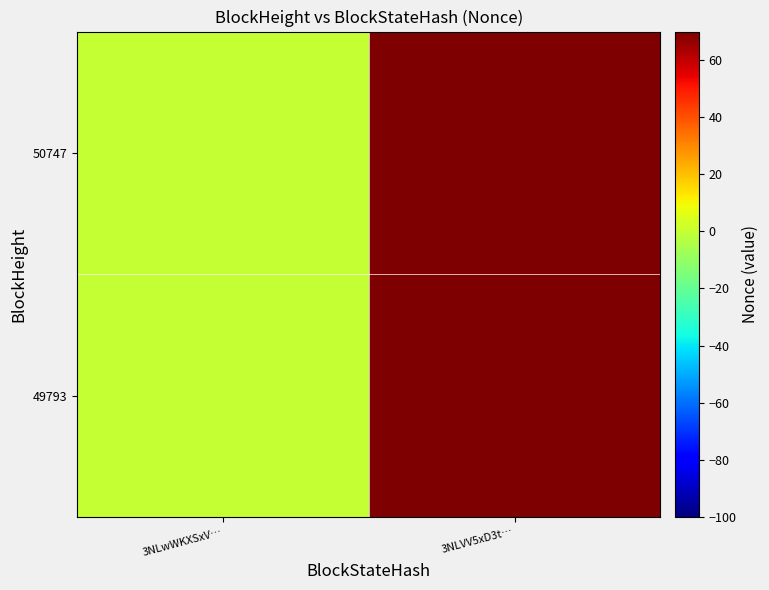

List the series in order of their peak value, highest first.

50747, 49793